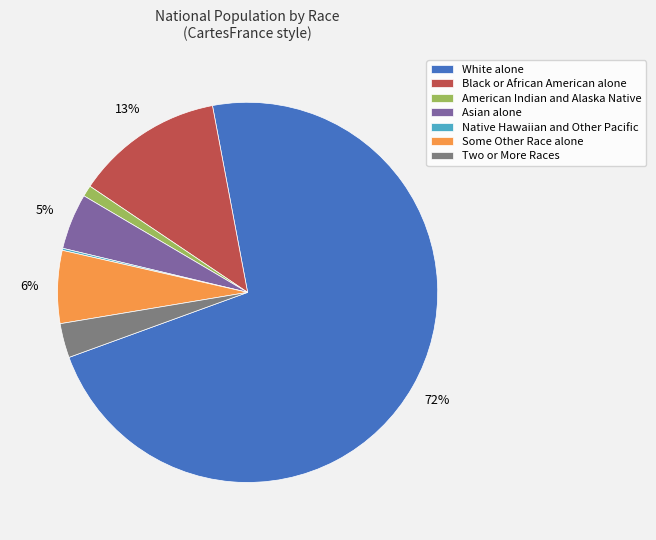

What percentage is the Two or More Races slice, to the nearest percent?

3%